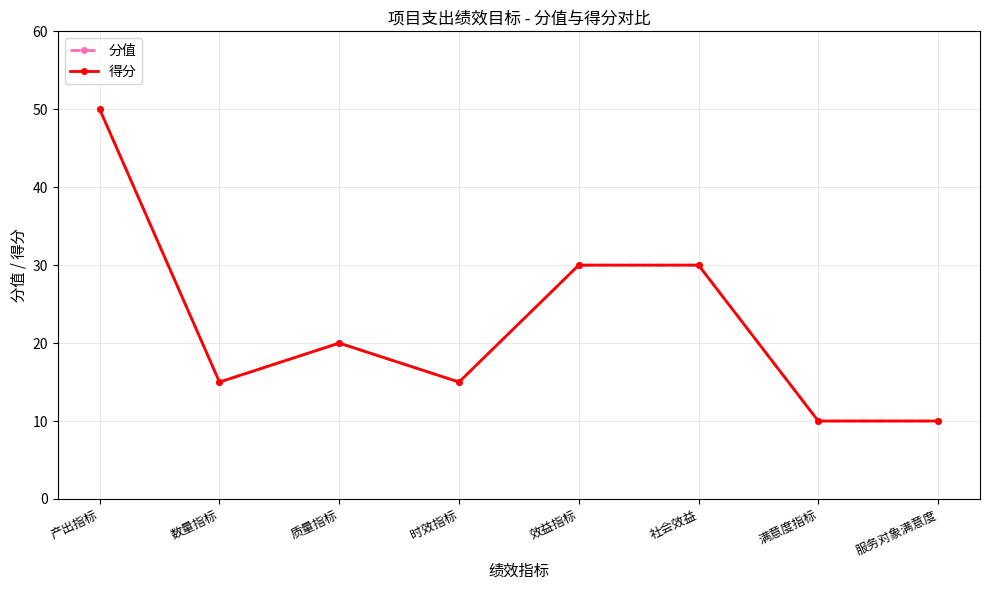

True or false: 得分 and 分值 intersect in this chart.

False